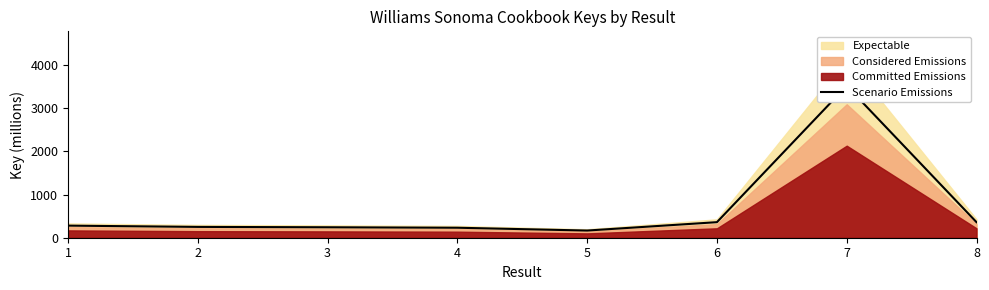

What is the ratio of the value at 7 to the value at 6?

9.8